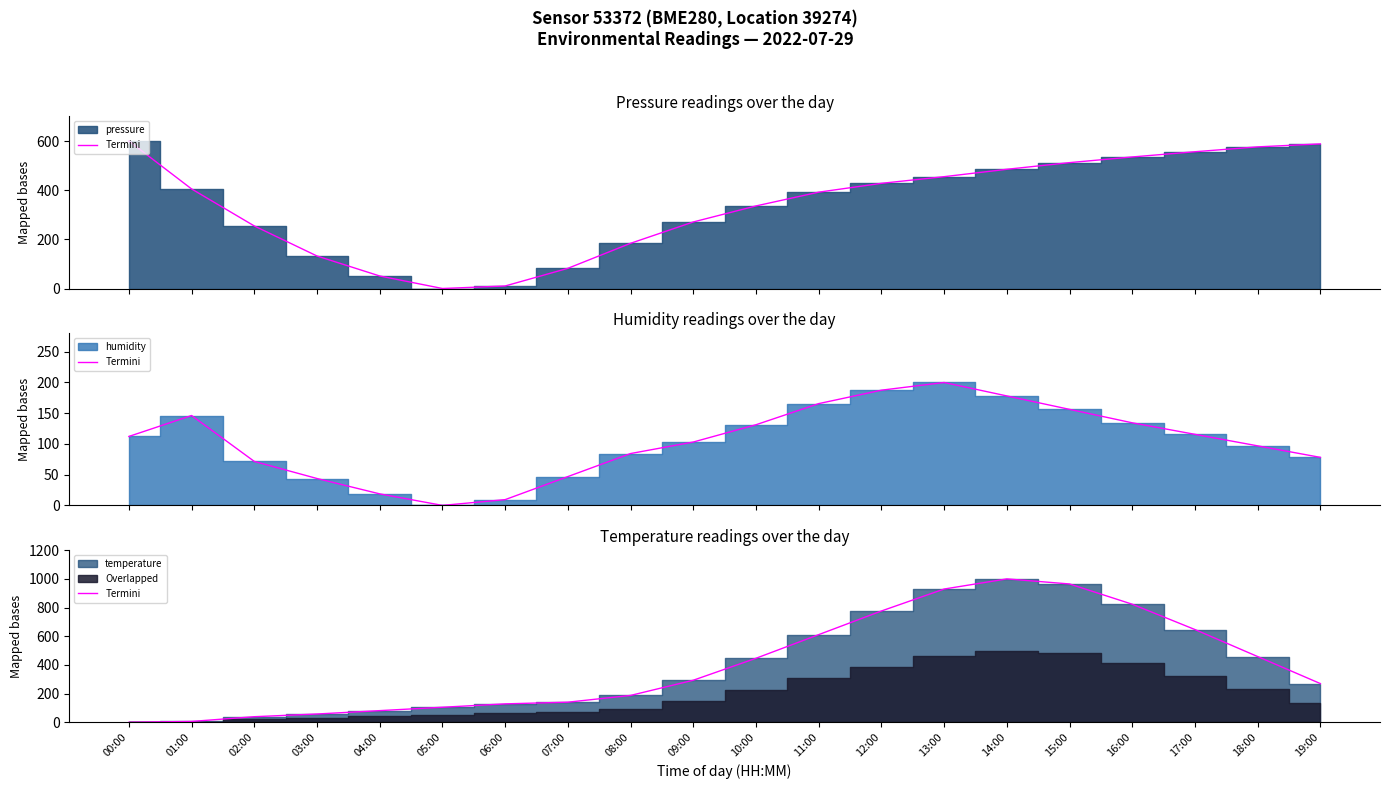

Between 12:00 and 06:00, which is larger?

12:00